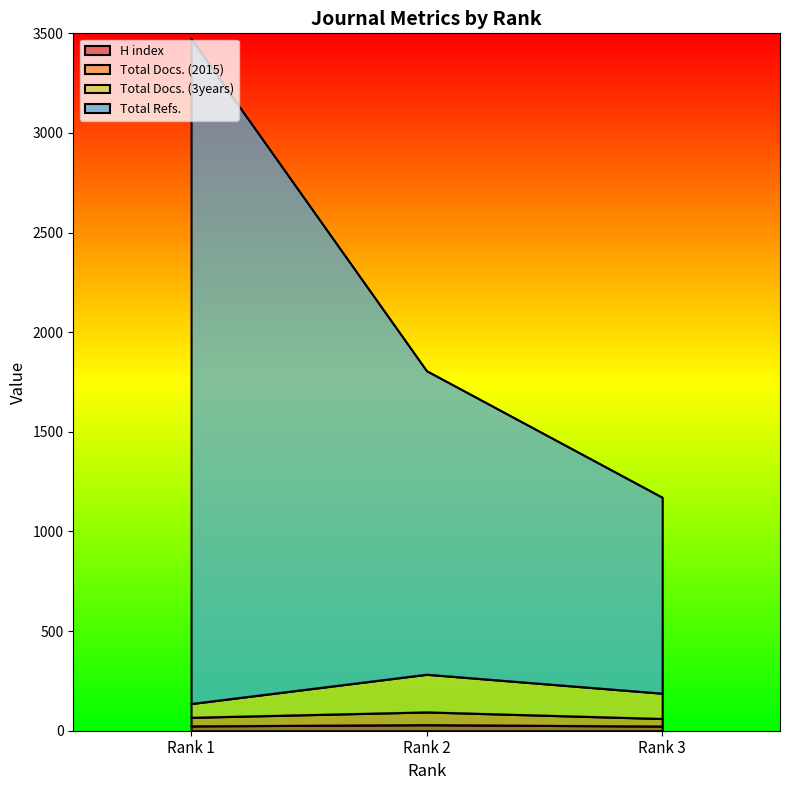

What is the sum of the Total Docs. (2015) values at Rank 1 and Rank 2?

107